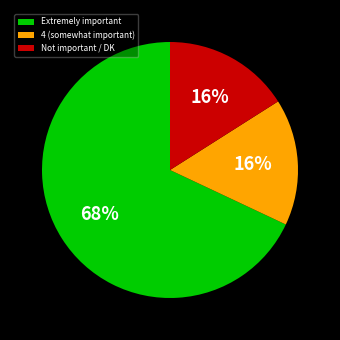

Which category has the biggest portion of the pie?

Extremely important